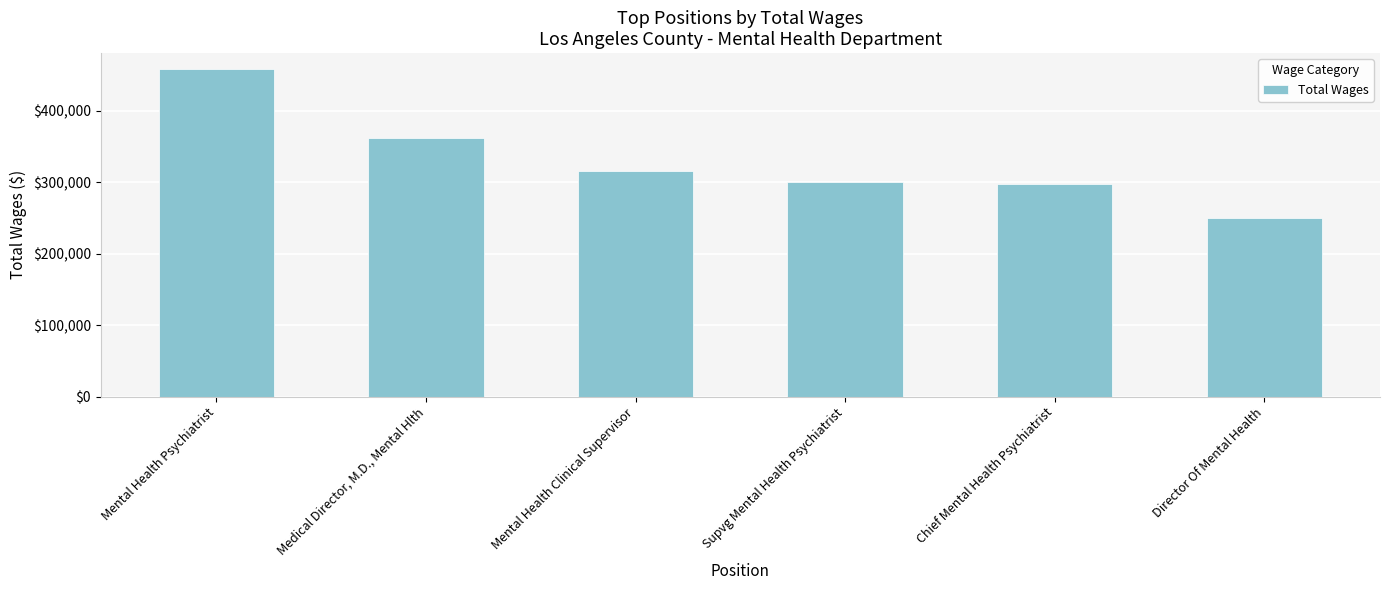

At which label does the data first exceed 315269?

Mental Health Psychiatrist